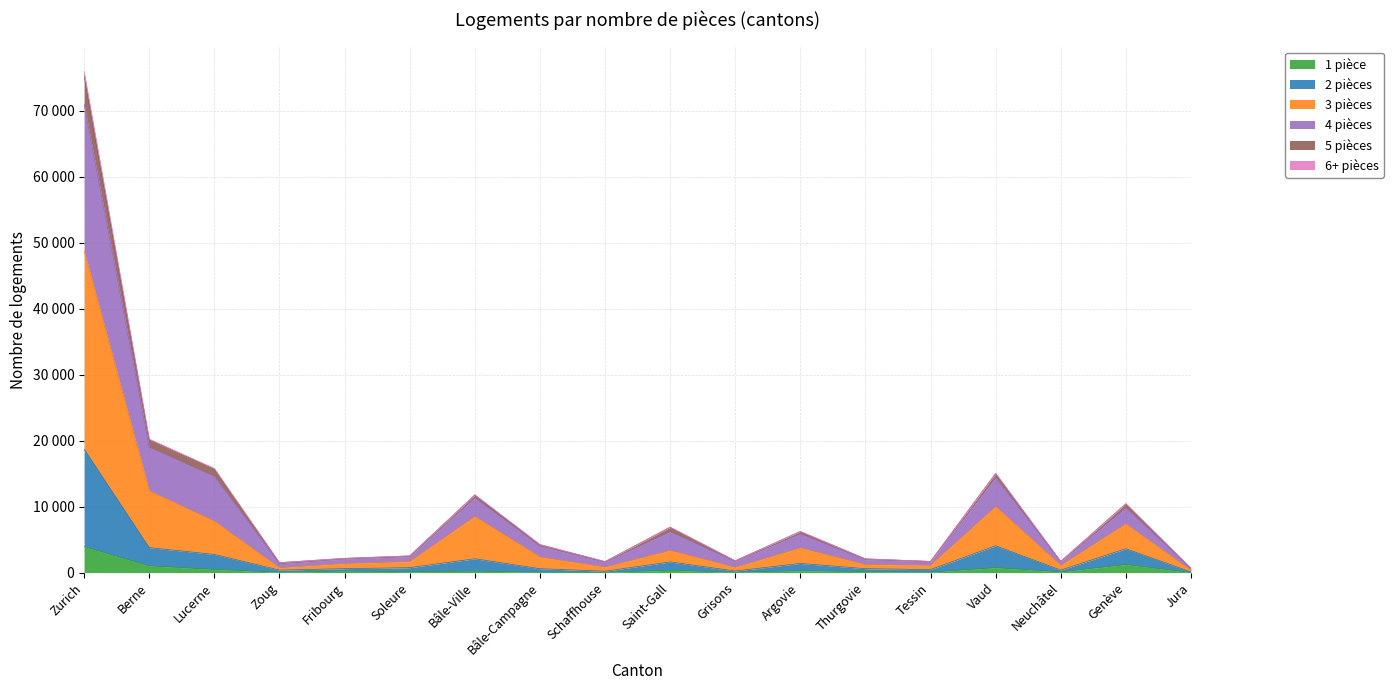

At which category does 6+ pièces reach its first local valley?

Zoug